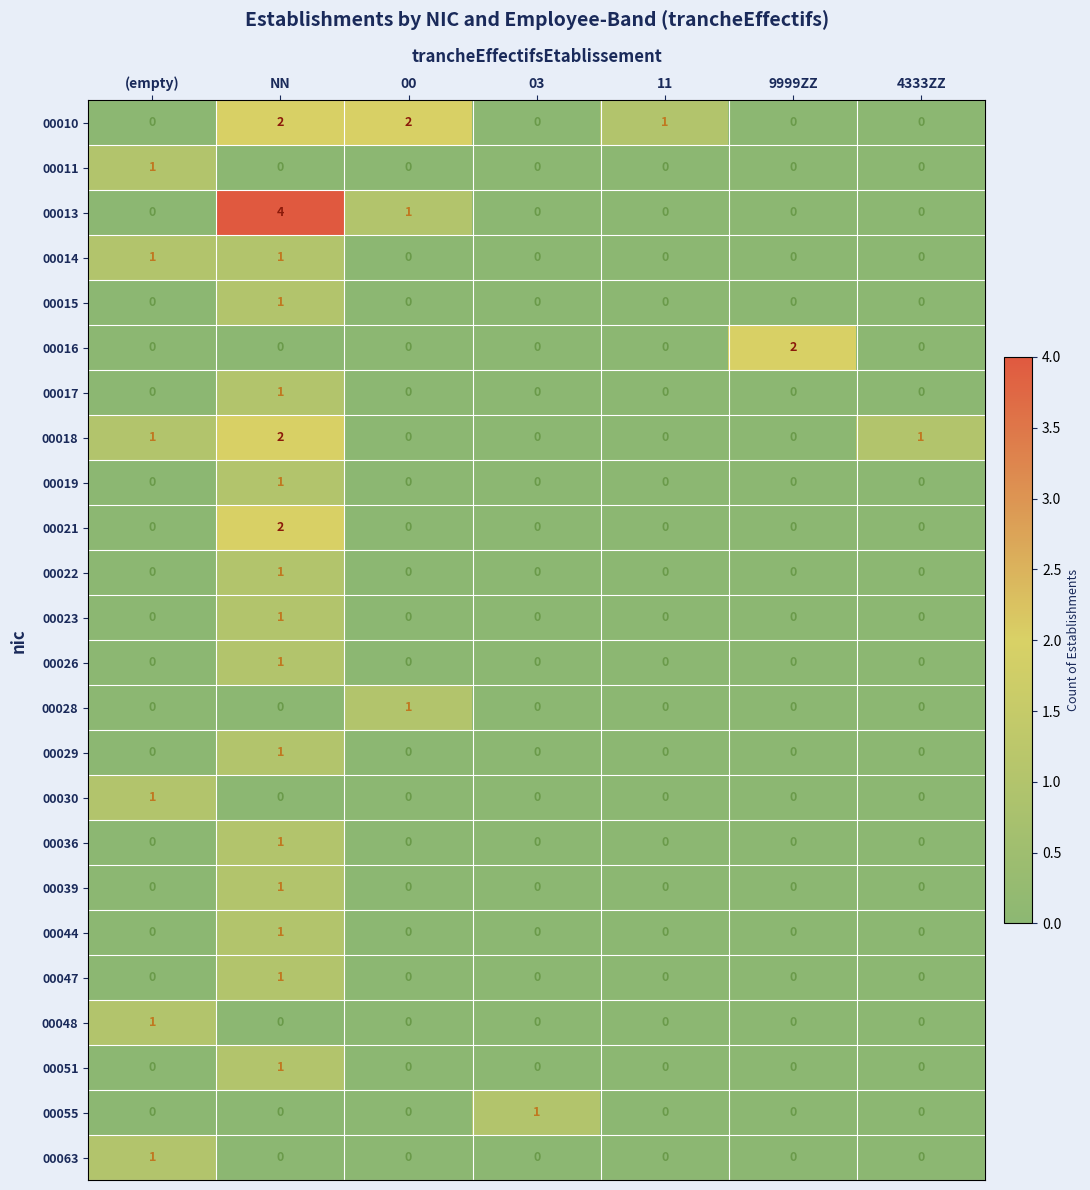

Which label corresponds to the largest value in the chart?

NN